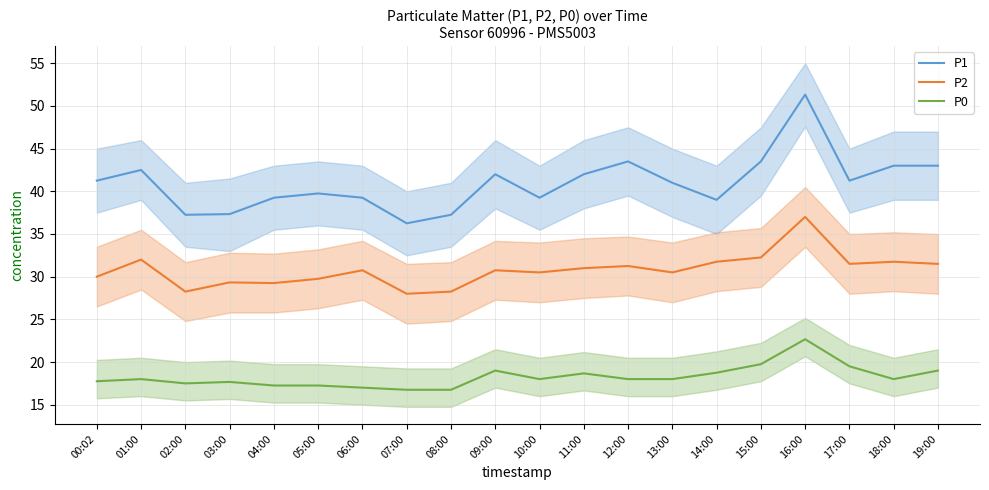

What value does the P0 series have at 05:00?

17.2